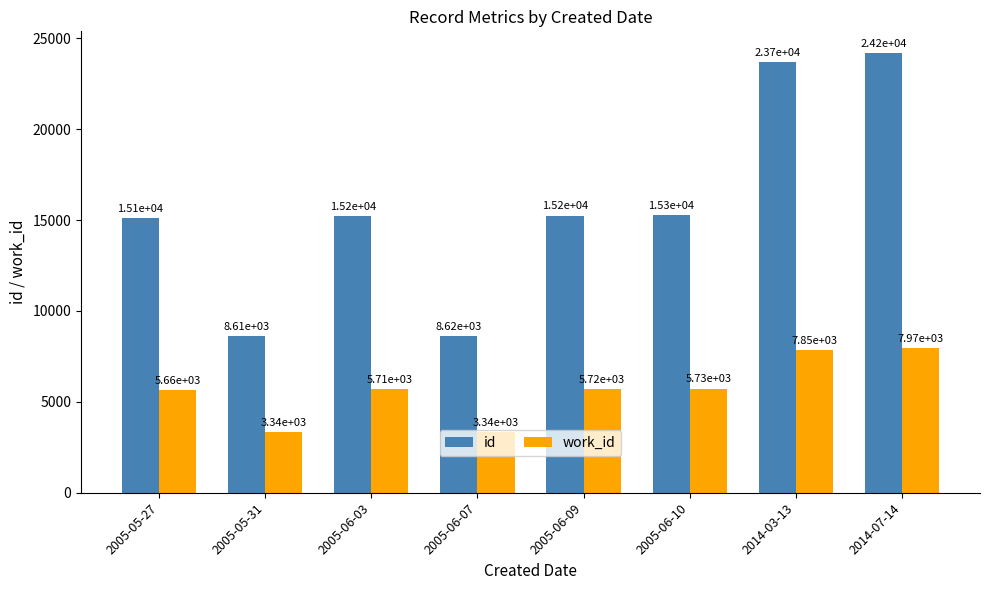

What is the difference between the second highest and minimum values in the work_id series?

4514